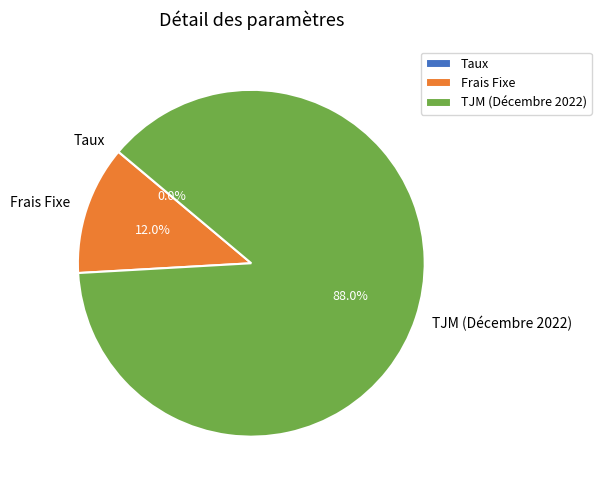

What is the largest slice in the pie chart?

TJM (Décembre 2022)